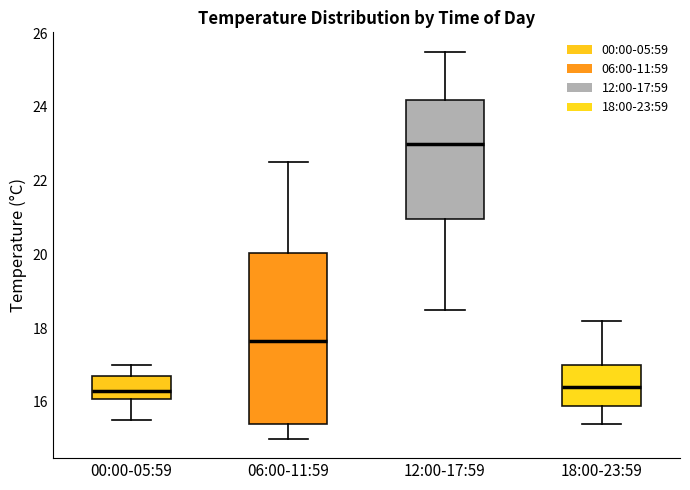

Where does the upper whisker of the box for 06:00-11:59 end on the y-axis? The values are not printed on the chart, so give them approximately, as read against the axis.

22.6